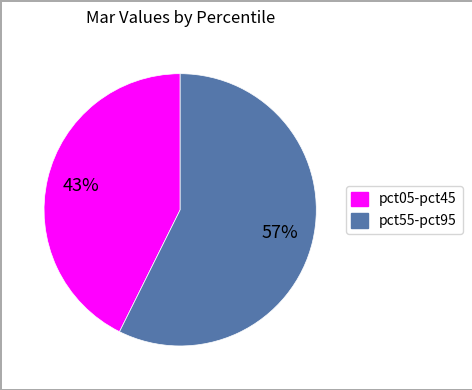

Does any single category account for the majority?

Yes